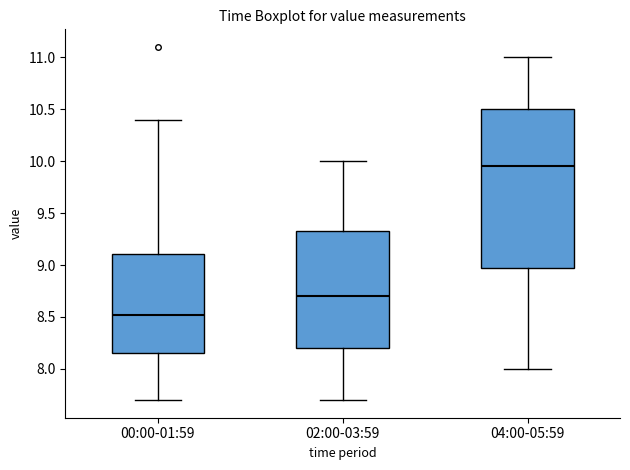

Which box is the tallest, from its lower edge to its upper edge?

04:00-05:59